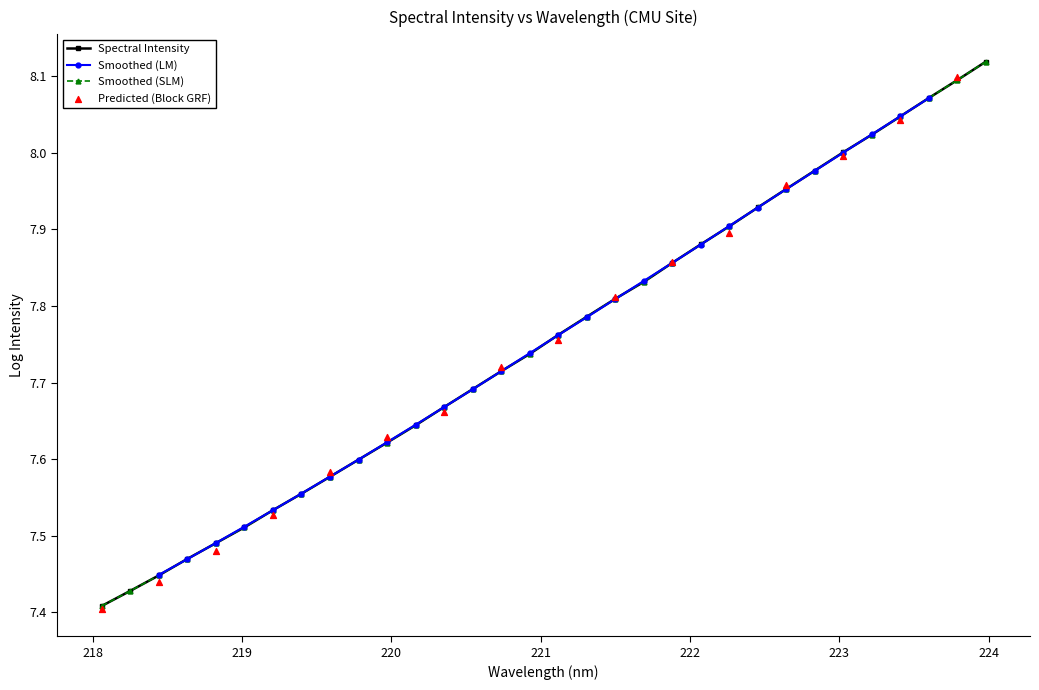

What is the change in value from 222 to 20?

+0.3